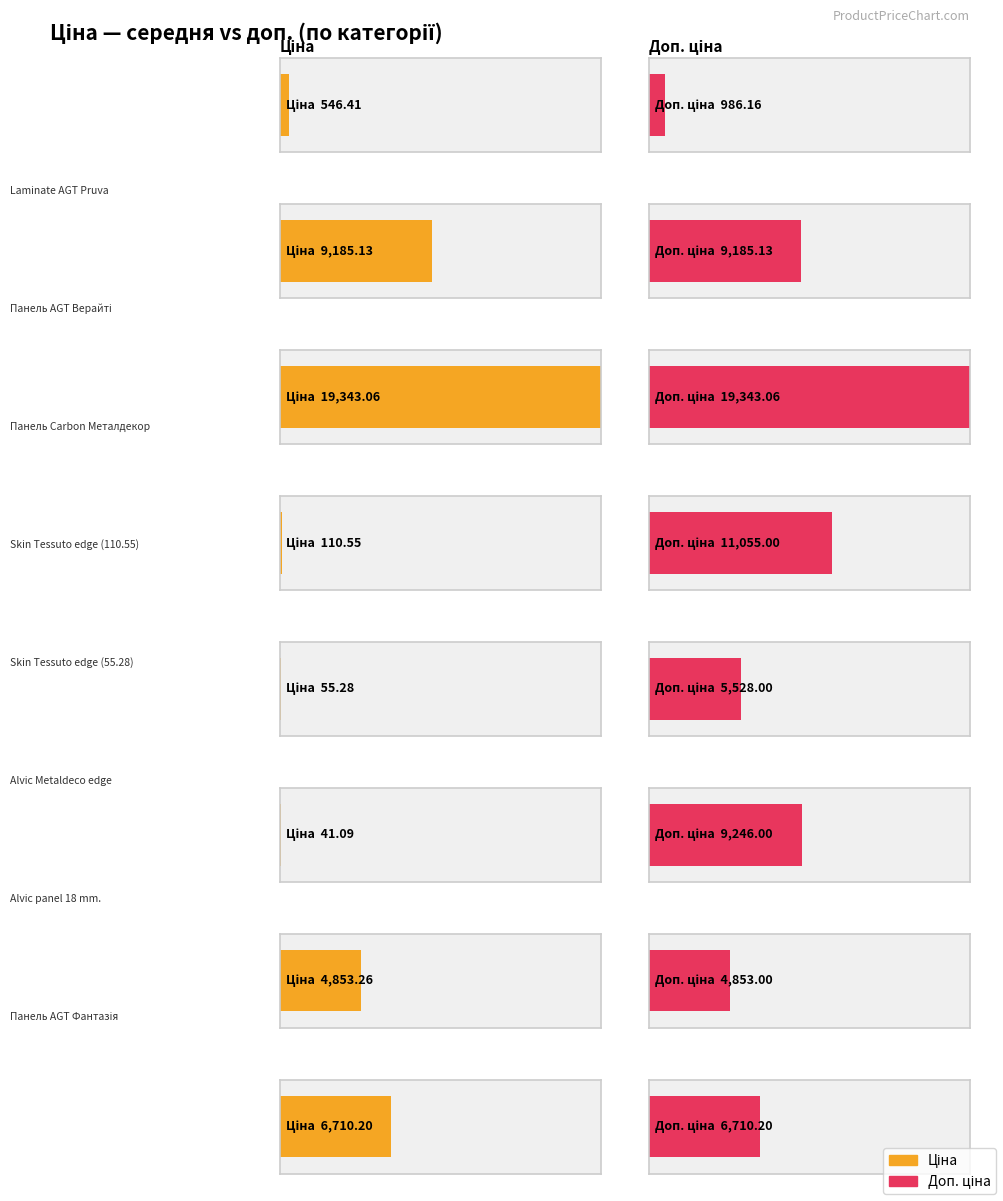

What is the difference between the Avg Ціна values at Панель AGT Фантазія and Skin Tessuto edge (110.55)?

6599.6